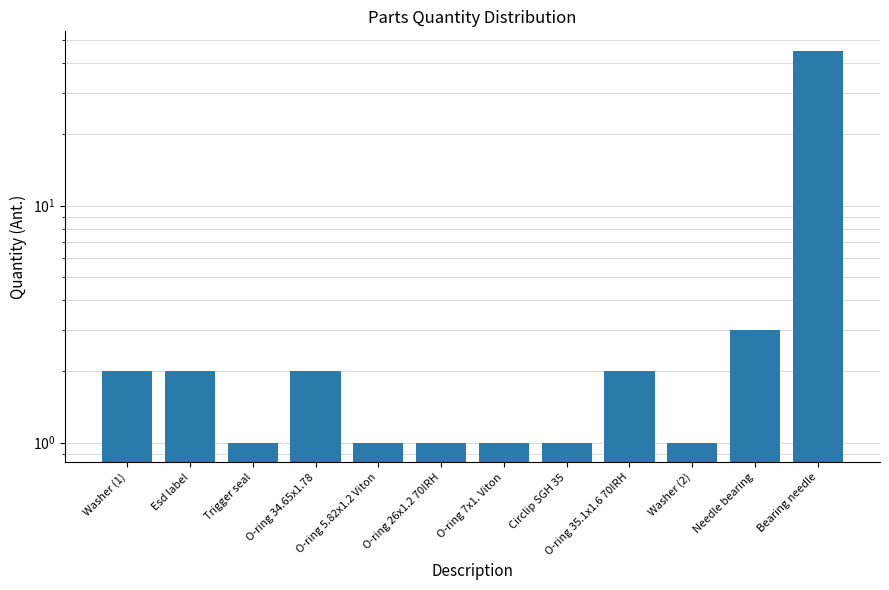

How many data points are less than 2?

6